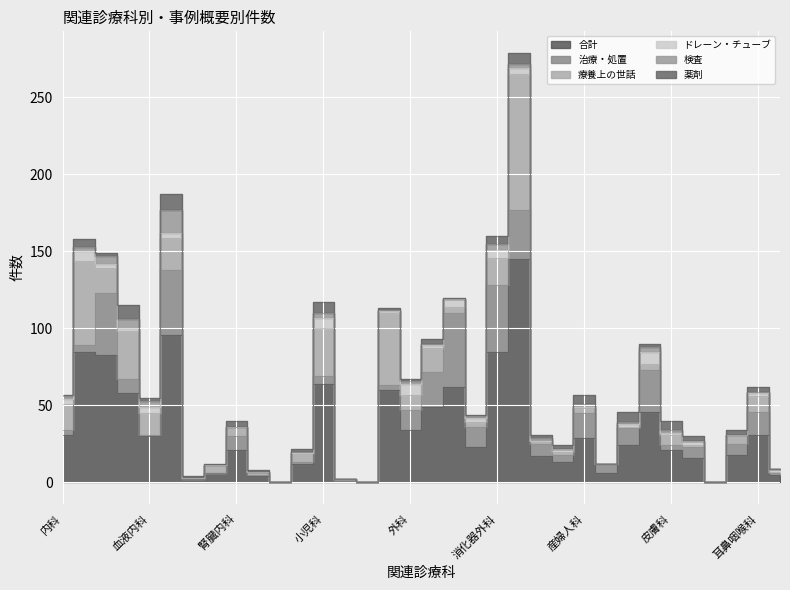

Reading left to right, extract all data points from this chart.

合計: 31	85	83	58	30	96	2	6	21	4	0	12	64	1	0	60	34	49	62	23	85	145	17	13	29	6	24	46	21	16	0	18	31	5
治療・処置: 3	4	40	9	1	42	0	0	9	1	0	1	5	0	0	3	13	23	48	13	43	32	8	5	16	6	11	27	3	7	0	7	15	1
療養上の世話: 17	55	16	31	14	21	1	5	6	2	0	6	31	1	0	47	10	15	4	3	18	88	2	2	3	0	1	4	7	1	0	6	10	1
ドレーン・チューブ: 3	6	3	2	4	3	0	0	0	0	0	0	7	0	0	1	7	2	5	3	5	4	0	2	1	0	2	8	1	3	0	0	2	2
検査: 2	3	5	6	4	15	0	0	0	0	0	1	3	0	0	1	2	1	0	1	4	3	2	0	2	0	1	3	2	0	0	0	1	0
薬剤: 1	5	2	9	2	10	1	1	4	1	0	2	7	0	0	1	1	3	1	1	5	7	2	2	6	0	7	2	6	3	0	3	3	0